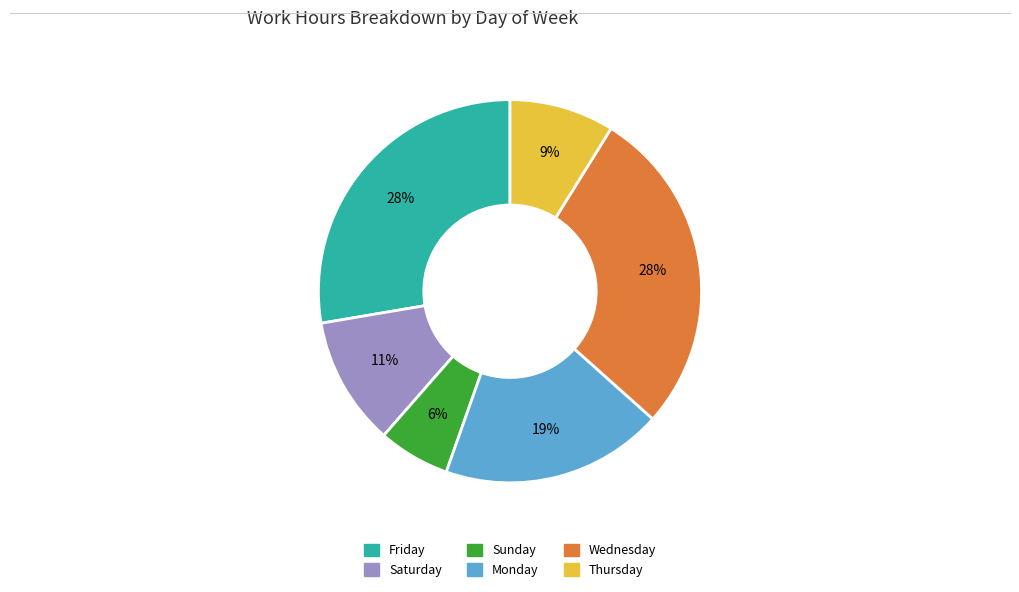

To the nearest percent, what is the average slice percentage?

17%